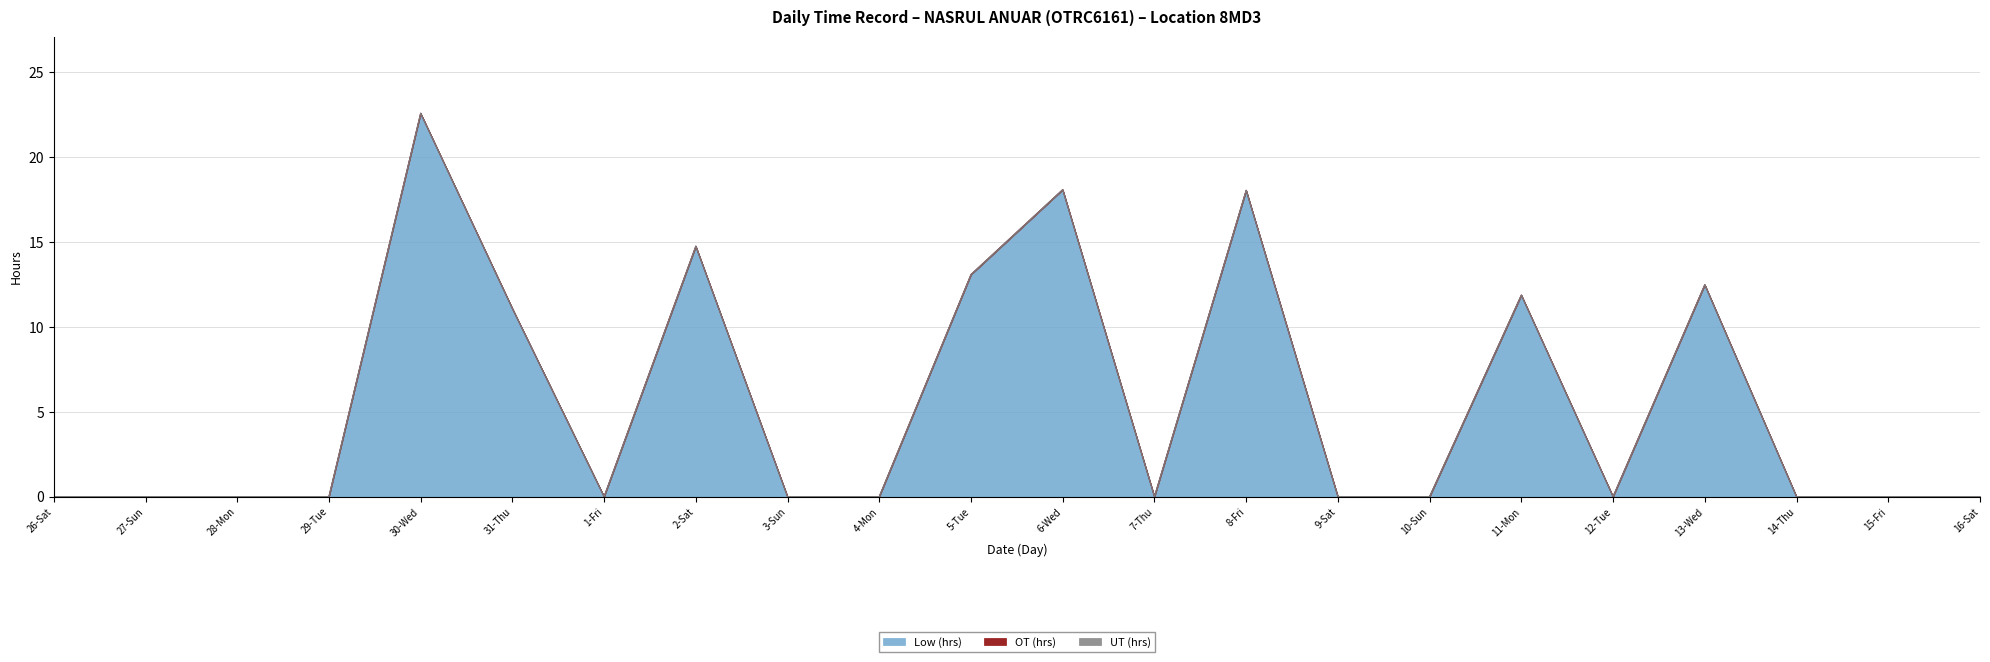

How many series are shown in this chart?

3